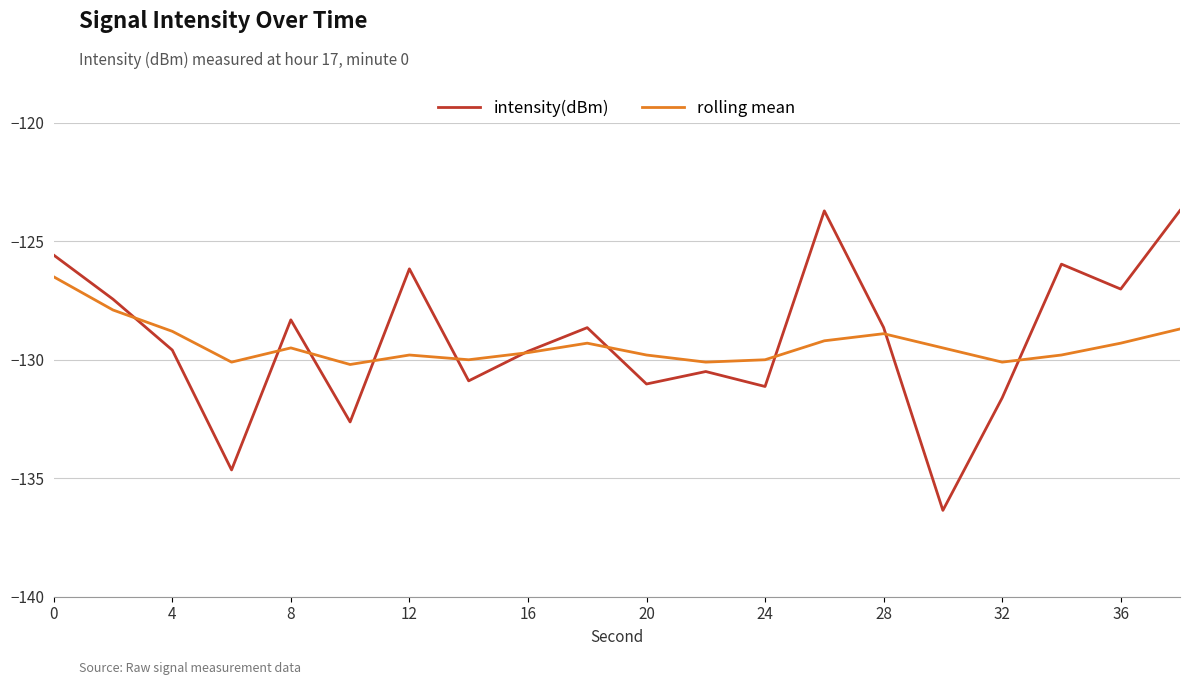

List the series in order of their peak value, highest first.

intensity(dBm), rolling mean